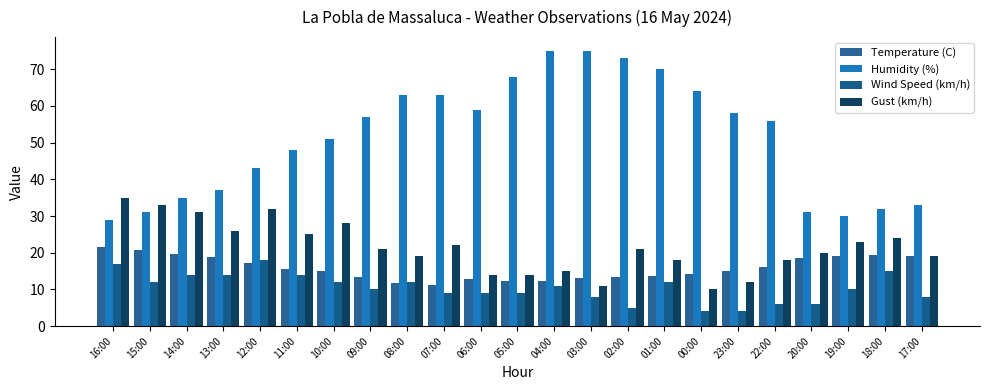

What is the difference between the Wind Speed (km/h) values at 16:00 and 05:00?

8.0